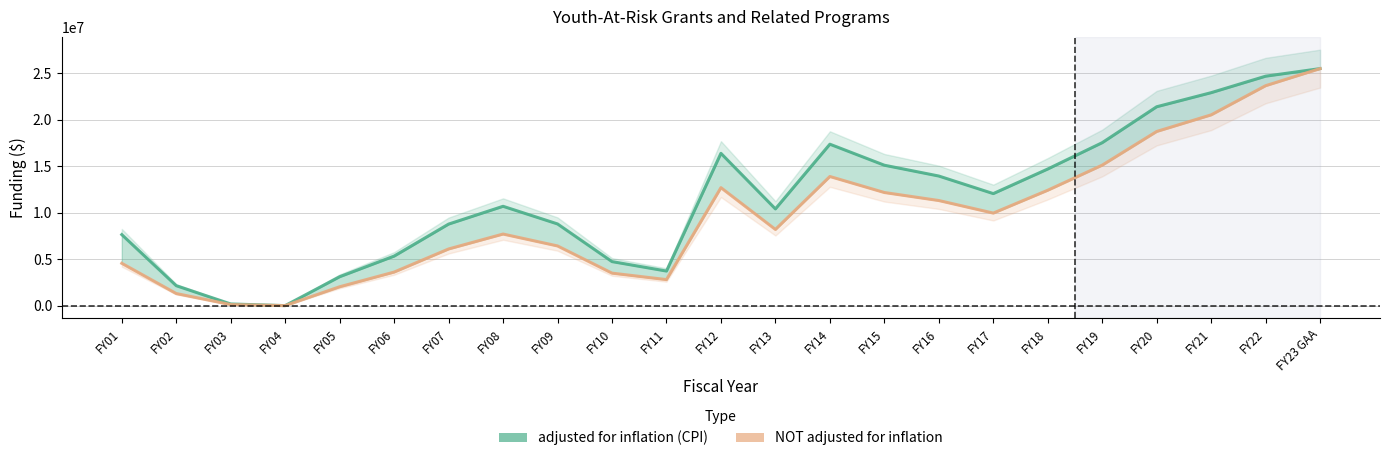

Where does the adjusted for inflation (CPI) series first go above 10692990?

FY12